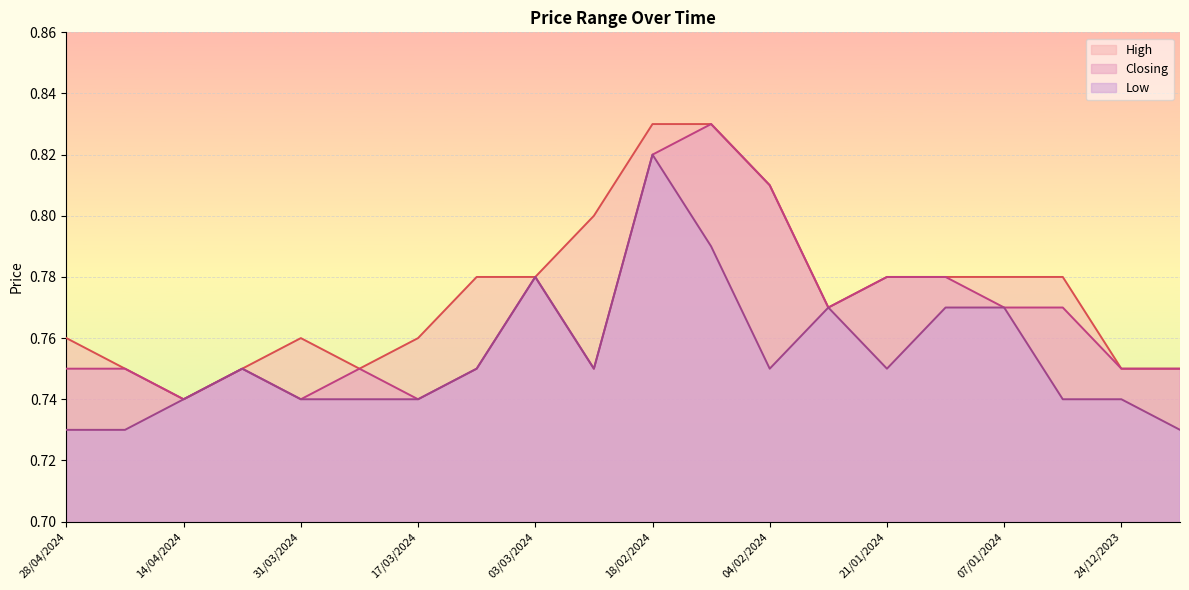

What is the average value of the Closing series?

0.8